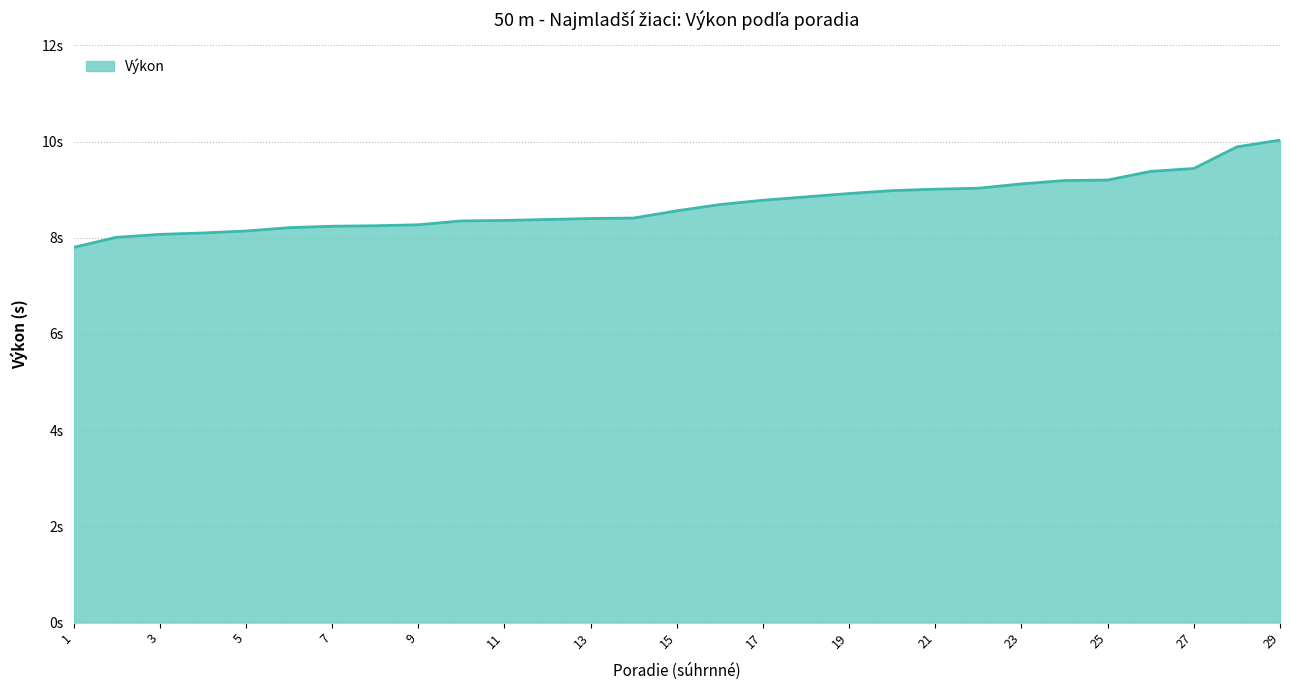

Is this an area chart (filled region under the line)?

Yes